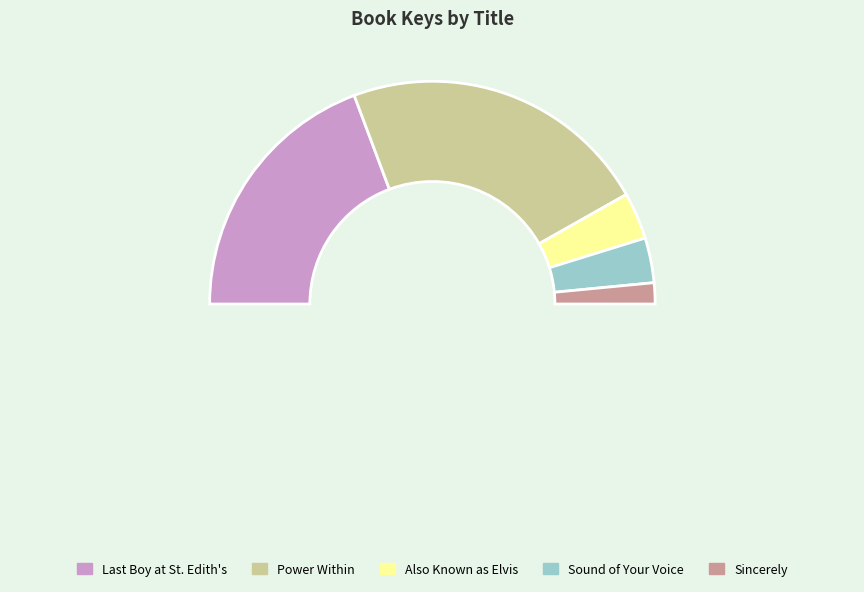

How many segments does this pie chart have?

6